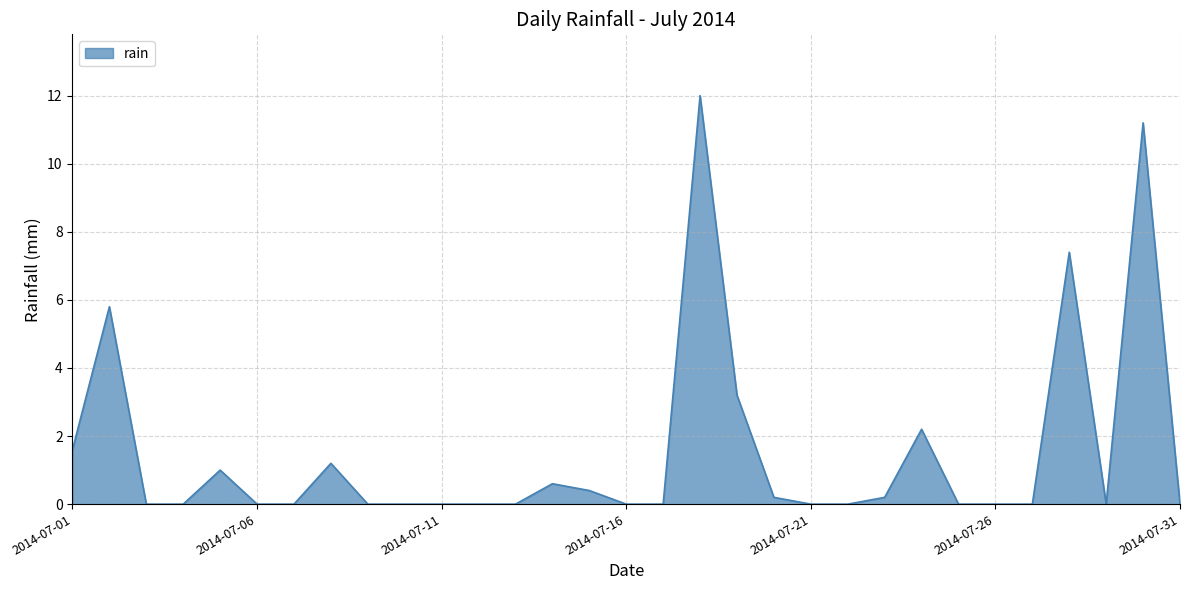

What is the greatest value displayed?

12.0